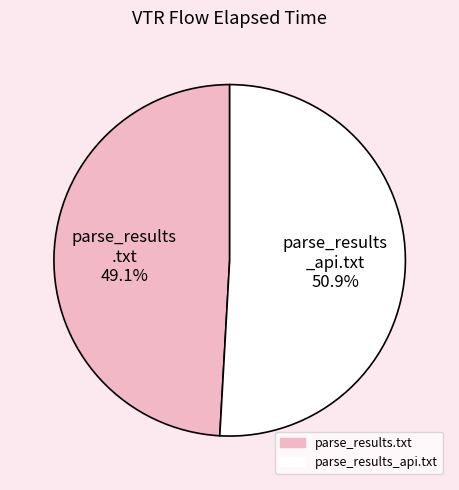

To the nearest percent, what portion does parse_results_api.txt represent?

51%